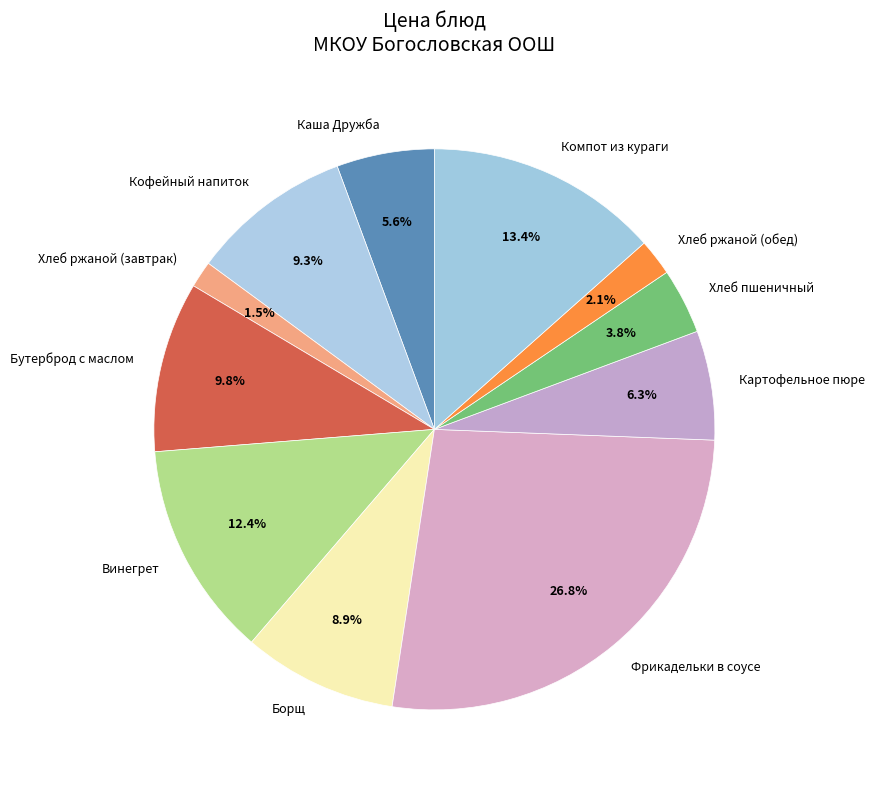

Count the number of slices in the pie.

11